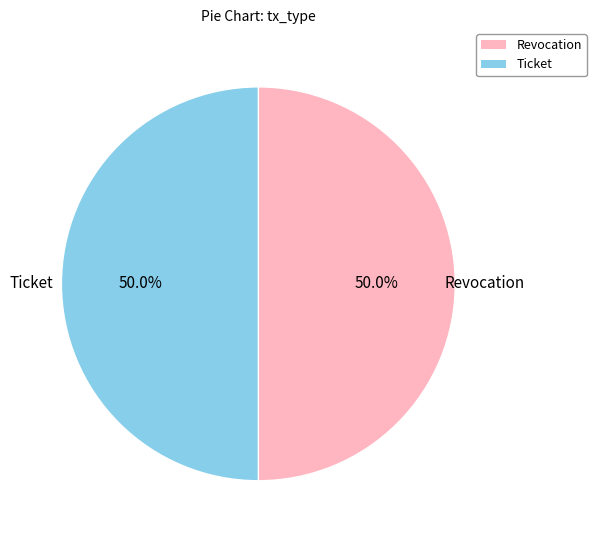

To the nearest percent, what percentage of the pie is Revocation?

50%